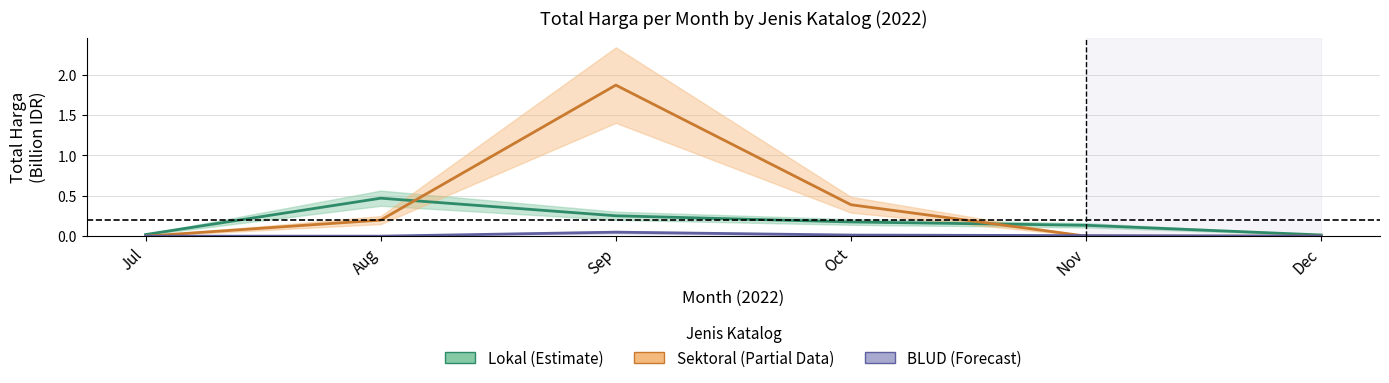

What is the maximum value for Sektoral?

1.9